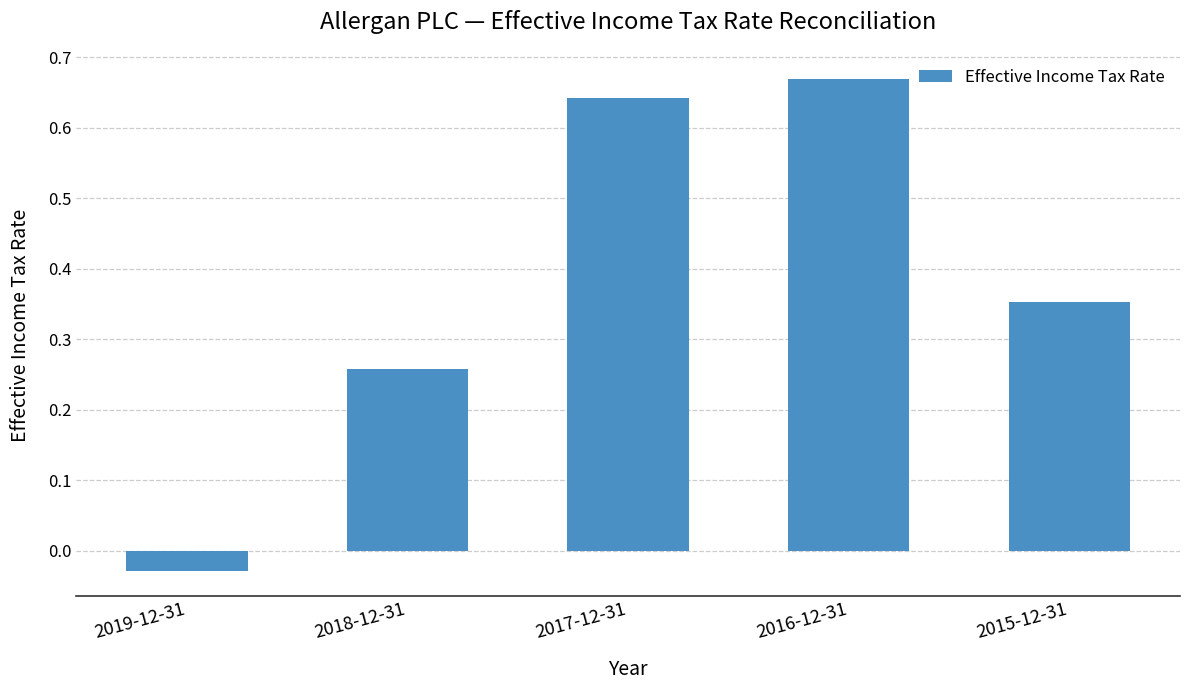

Which category has the lowest value across all series?

2019-12-31